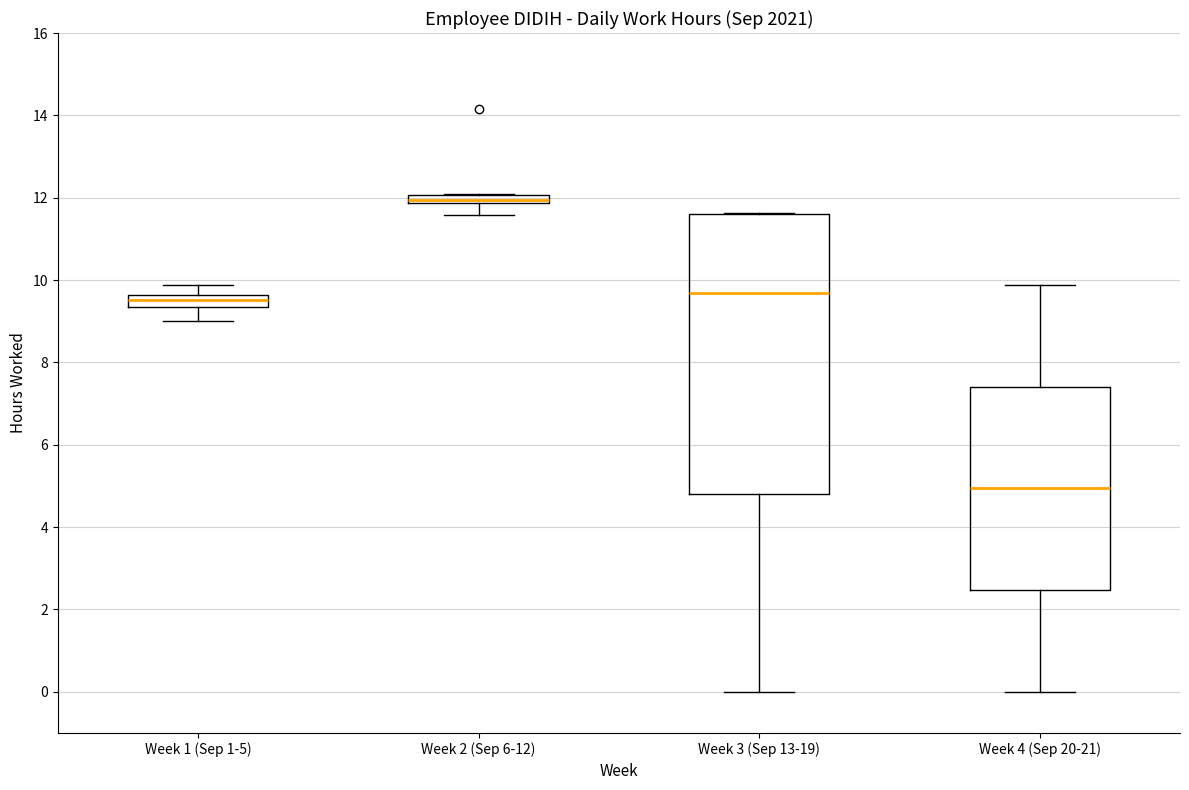

Which box's median line is the lowest?

Week 4 (Sep 20-21)